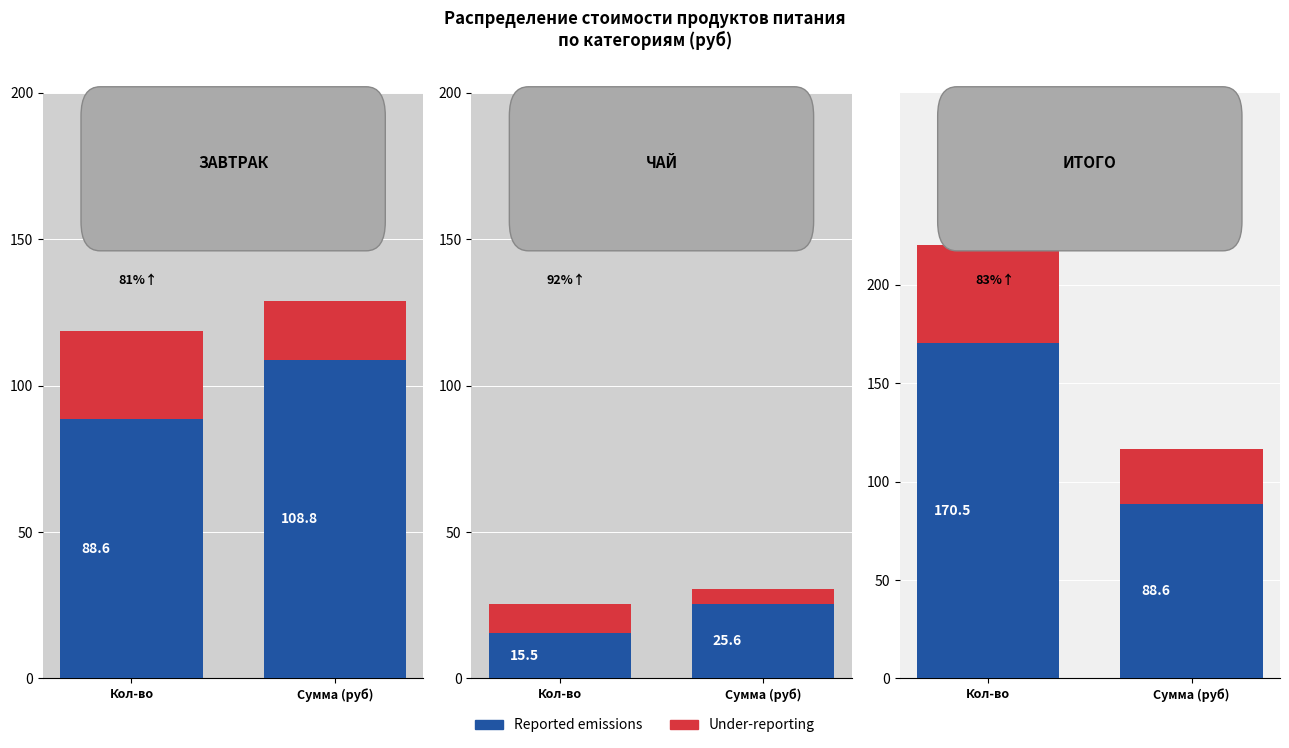

What is the greatest value displayed?

170.5